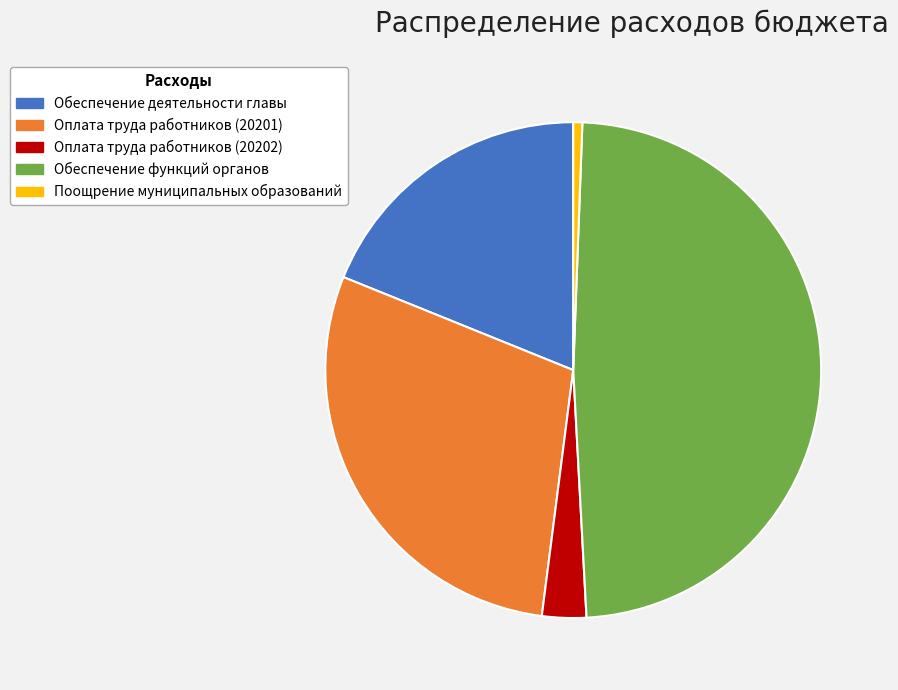

Combined, do Обеспечение деятельности главы and Оплата труда работников (20202) account for over 50%?

No